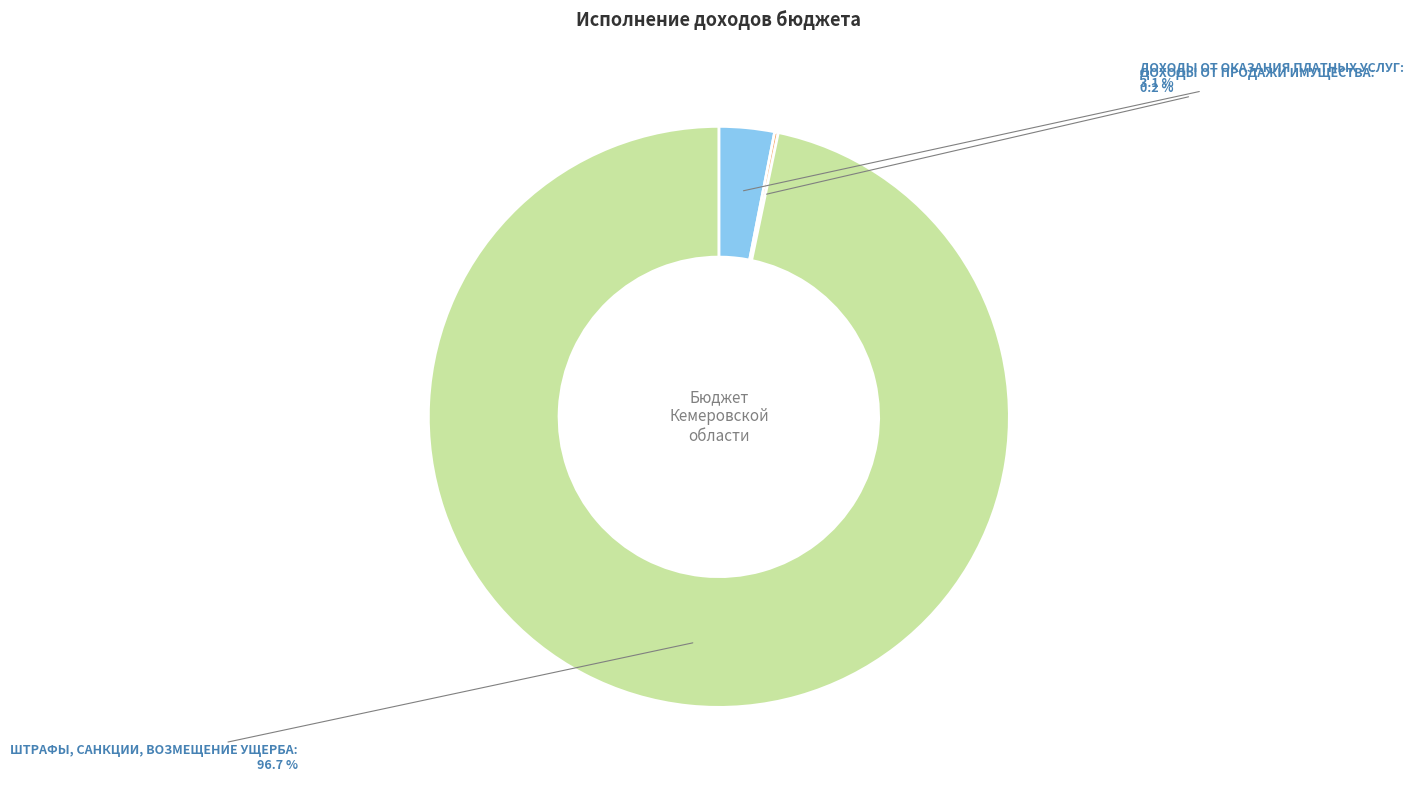

Is there a majority slice in this chart?

Yes